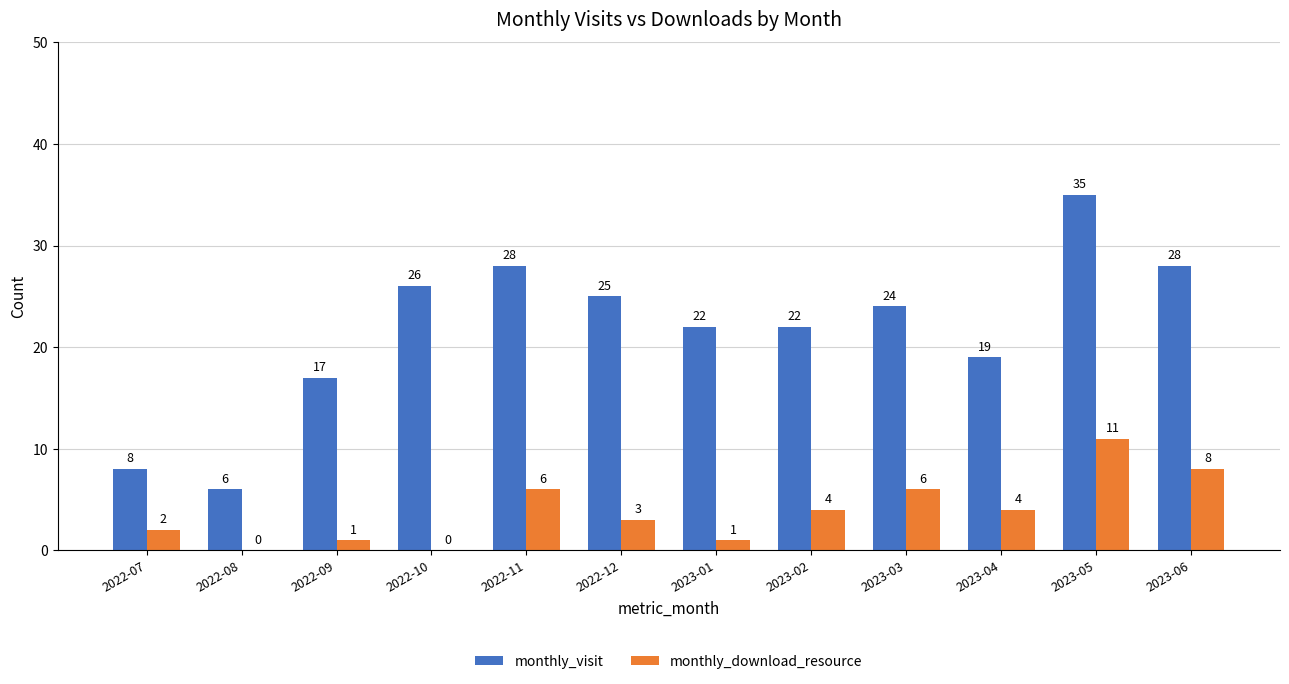

At which label does monthly_visit reach its peak?

2023-05